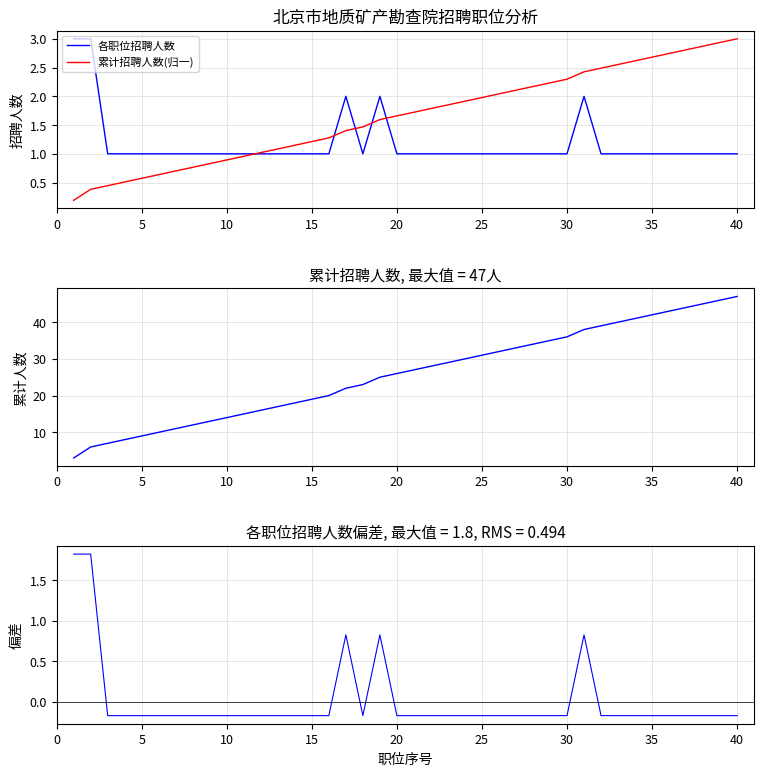

Reading right to left, what are all the values shown in this chart?

各职位招聘人数: 1.0	1.0	1.0	1.0	1.0	1.0	1.0	1.0	1.0	2.0	1.0	1.0	1.0	1.0	1.0	1.0	1.0	1.0	1.0	1.0	1.0	2.0	1.0	2.0	1.0	1.0	1.0	1.0	1.0	1.0	1.0	1.0	1.0	1.0	1.0	1.0	1.0	1.0	3.0	3.0
累计招聘人数(归一): 3.0	2.9	2.9	2.8	2.7	2.7	2.6	2.6	2.5	2.4	2.3	2.2	2.2	2.1	2.0	2.0	1.9	1.9	1.8	1.7	1.7	1.6	1.5	1.4	1.3	1.2	1.1	1.1	1.0	1.0	0.9	0.8	0.8	0.7	0.6	0.6	0.5	0.4	0.4	0.2
累计招聘人数: 47.0	46.0	45.0	44.0	43.0	42.0	41.0	40.0	39.0	38.0	36.0	35.0	34.0	33.0	32.0	31.0	30.0	29.0	28.0	27.0	26.0	25.0	23.0	22.0	20.0	19.0	18.0	17.0	16.0	15.0	14.0	13.0	12.0	11.0	10.0	9.0	8.0	7.0	6.0	3.0
招聘人数偏差: -0.2	-0.2	-0.2	-0.2	-0.2	-0.2	-0.2	-0.2	-0.2	0.8	-0.2	-0.2	-0.2	-0.2	-0.2	-0.2	-0.2	-0.2	-0.2	-0.2	-0.2	0.8	-0.2	0.8	-0.2	-0.2	-0.2	-0.2	-0.2	-0.2	-0.2	-0.2	-0.2	-0.2	-0.2	-0.2	-0.2	-0.2	1.8	1.8